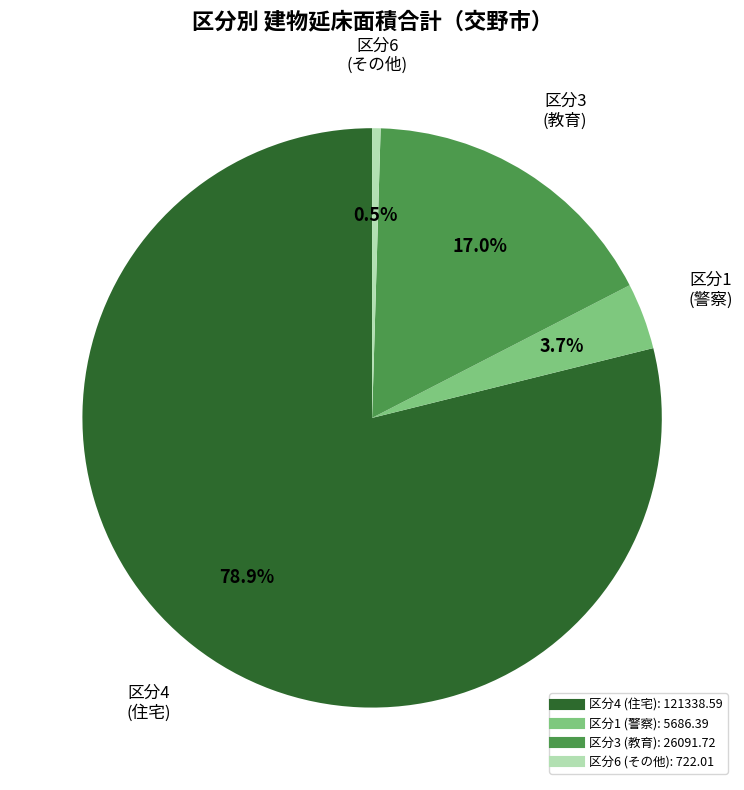

Does any single category account for the majority?

Yes